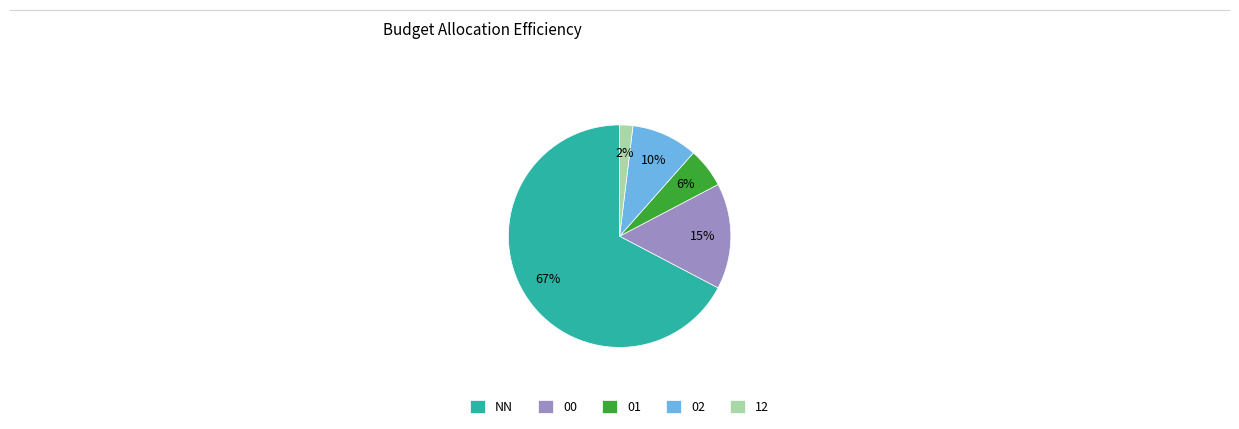

Is there a majority slice in this chart?

Yes